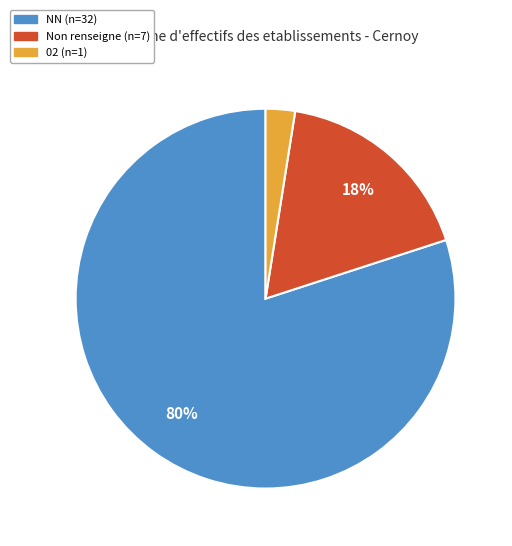

How many segments does this pie chart have?

3